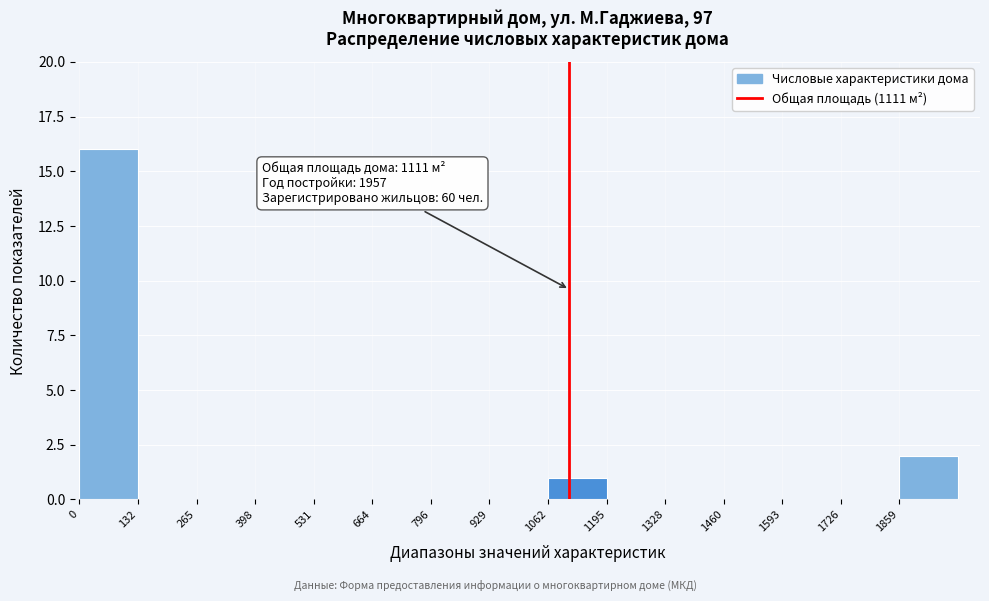

Which range on the x-axis has the tallest bar?

0 to 140